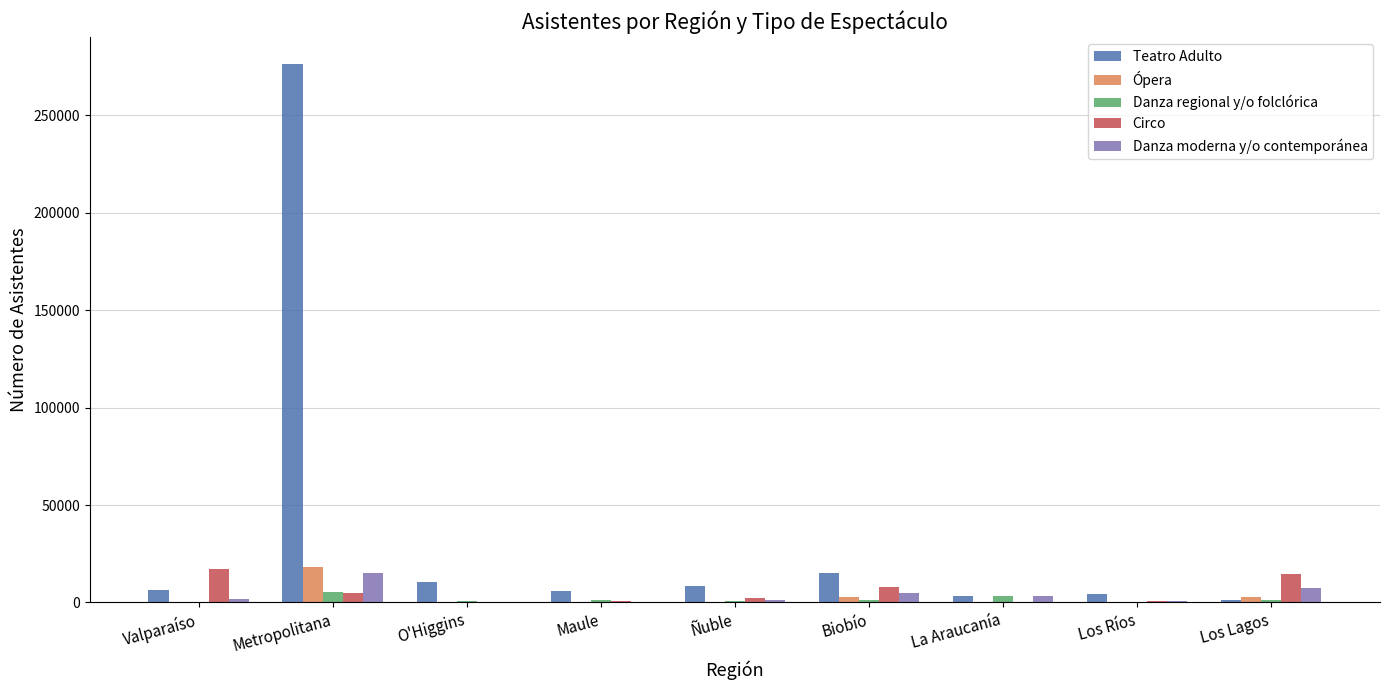

What is the maximum value for Danza moderna y/o contemporánea?

15276